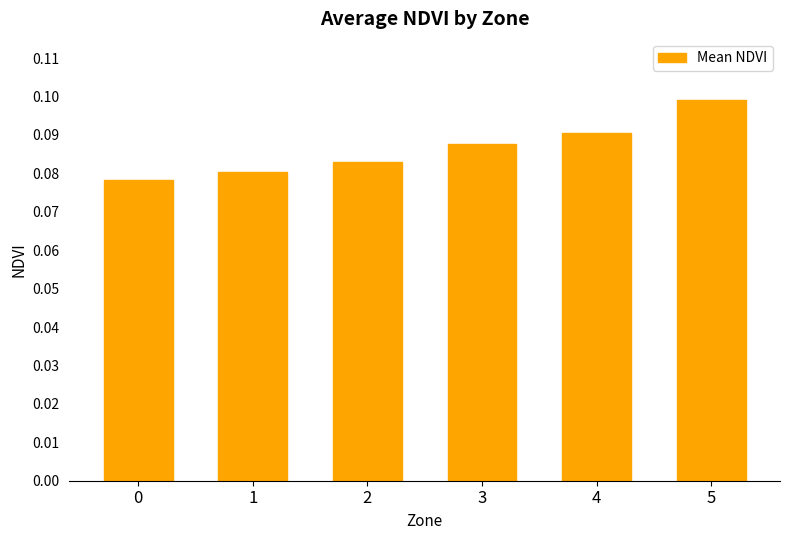

Count the number of data series in this chart.

1